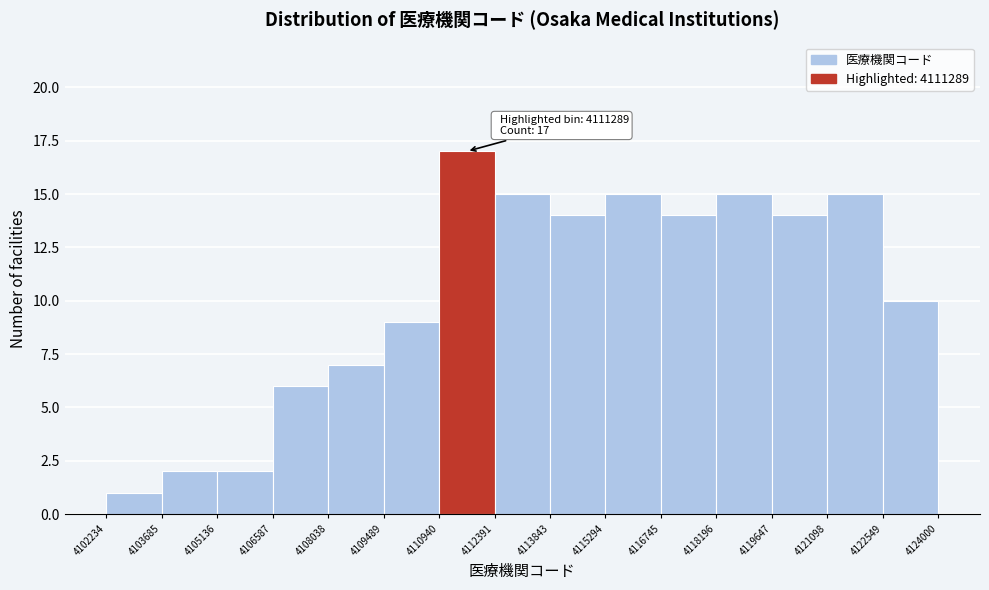

Over which range of the x-axis is the bar tallest?

4110940 to 4112391